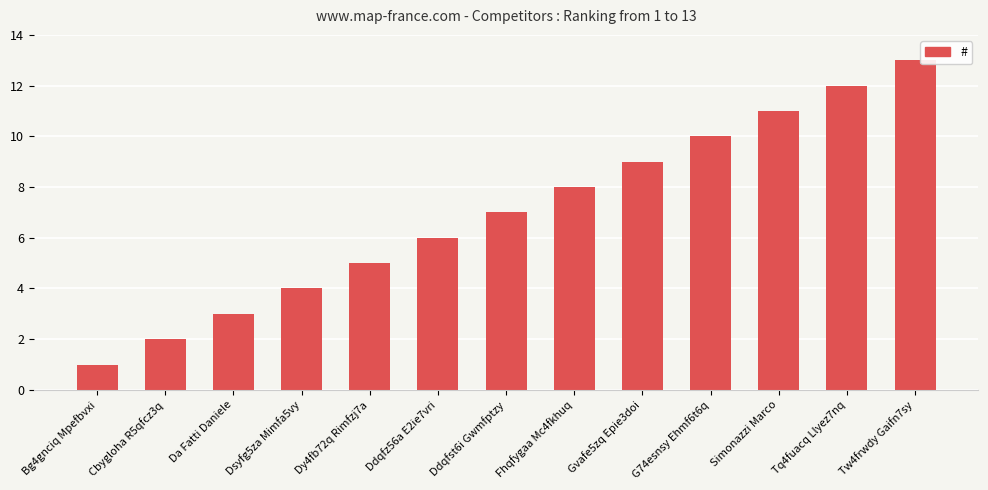

What is the ratio of the value at Dsyfg5za Mimfa5vy to the value at Bg4gnciq Mpefbvxi?

4.0